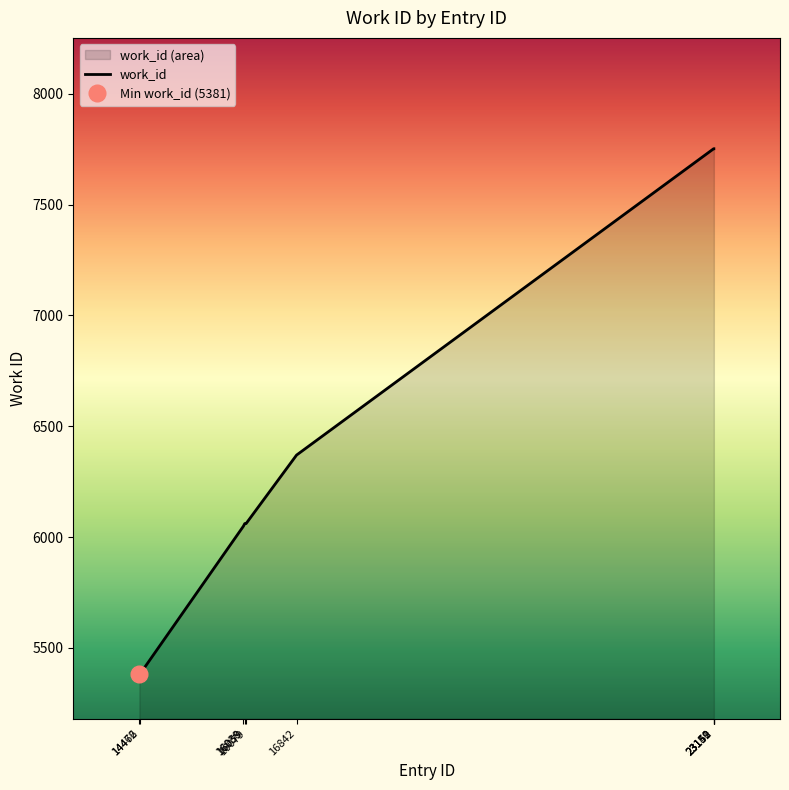

Does the chart have visible grid lines?

No